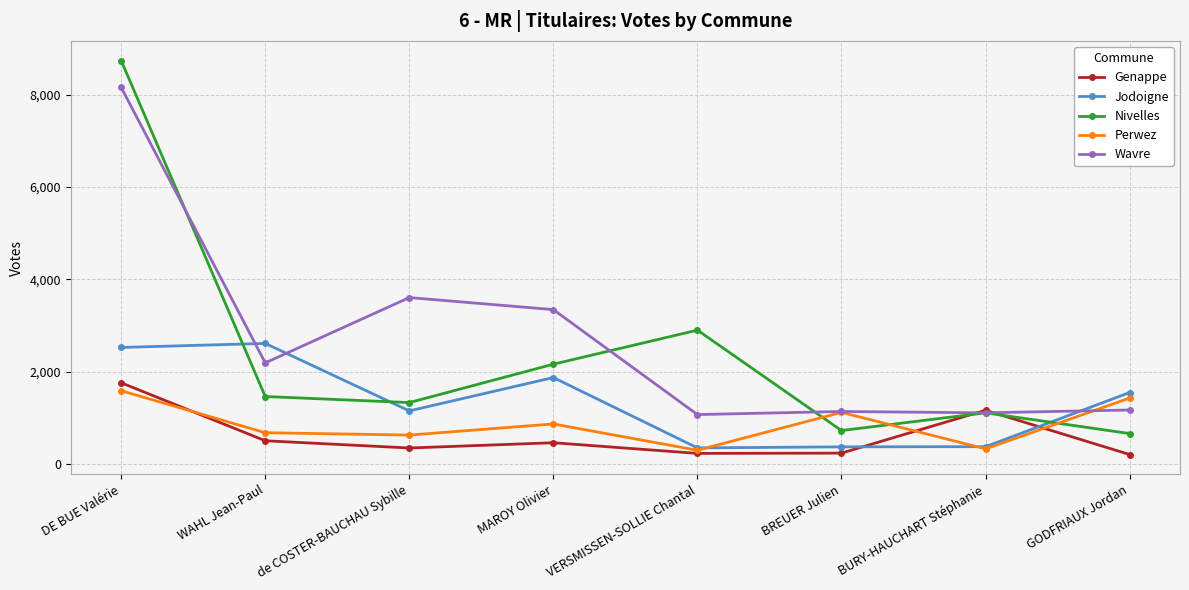

Which series has the largest total across all categories?

Wavre